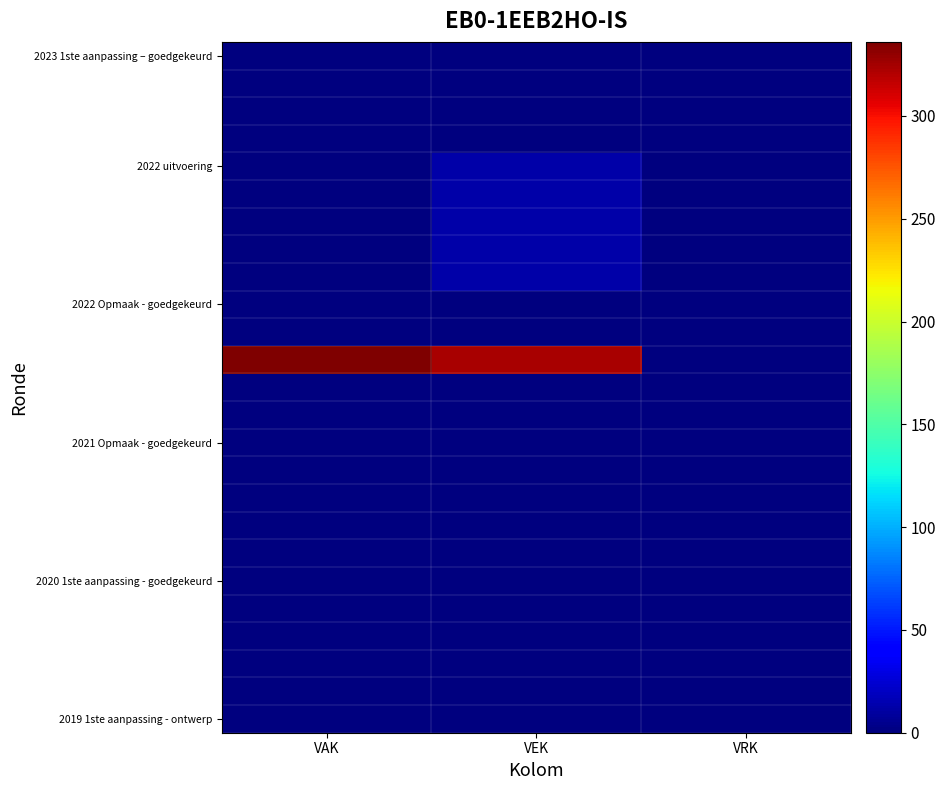

Which label corresponds to the largest value in the chart?

VAK